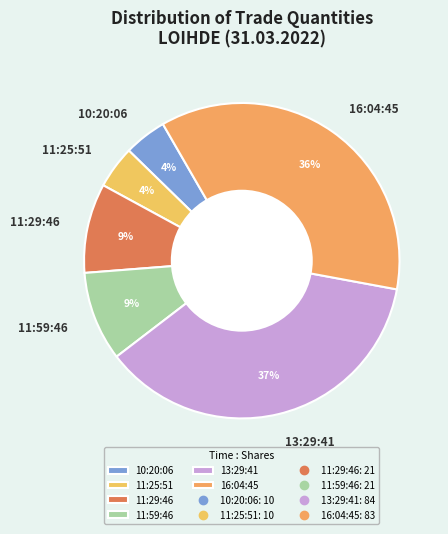

Between 11:25:51 and 13:29:41, which is larger?

13:29:41